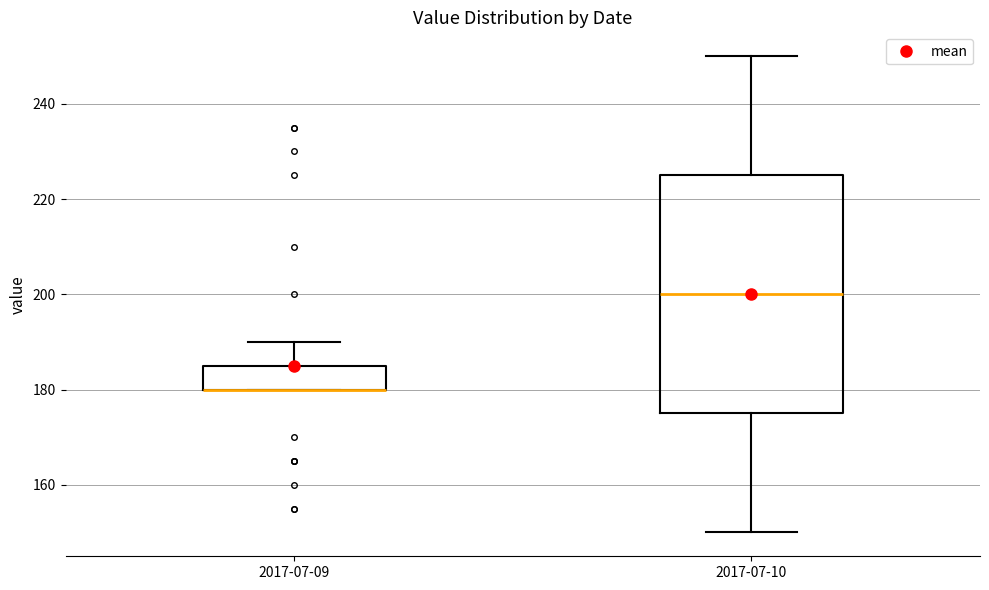

Comparing the boxes themselves (not the whiskers), which one is the tallest?

2017-07-10